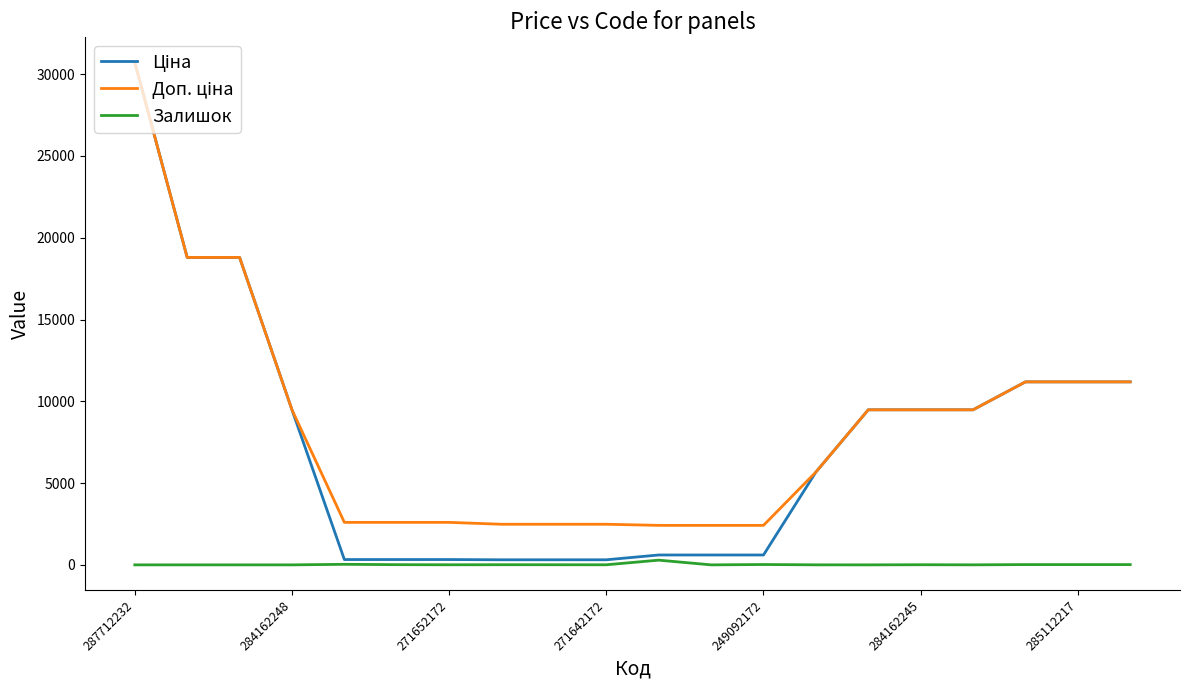

How many lines are shown in the chart?

3